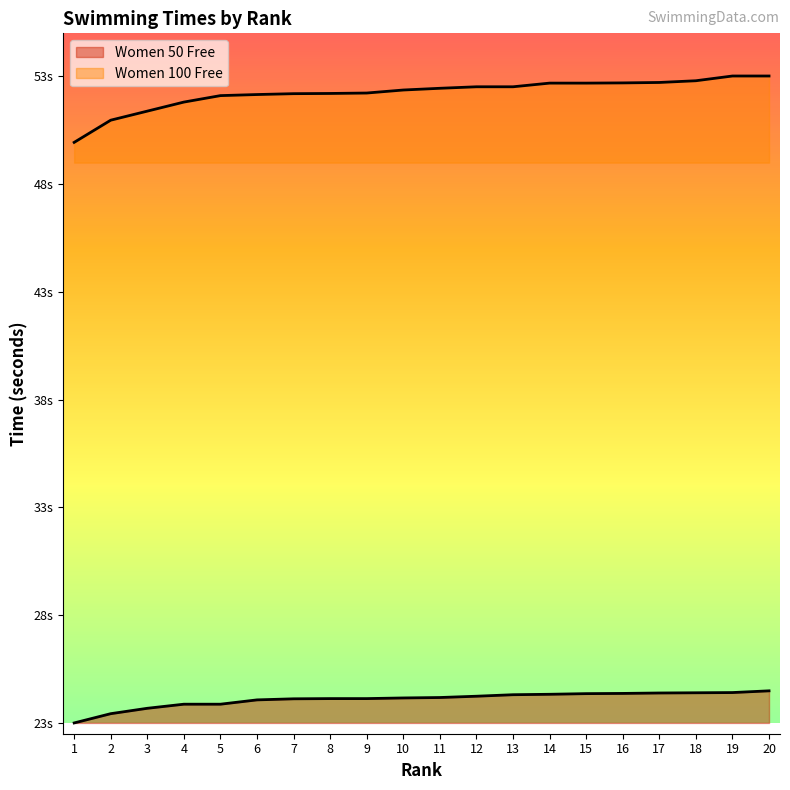

Which category has the lowest value in the Women 100 Free series?

1